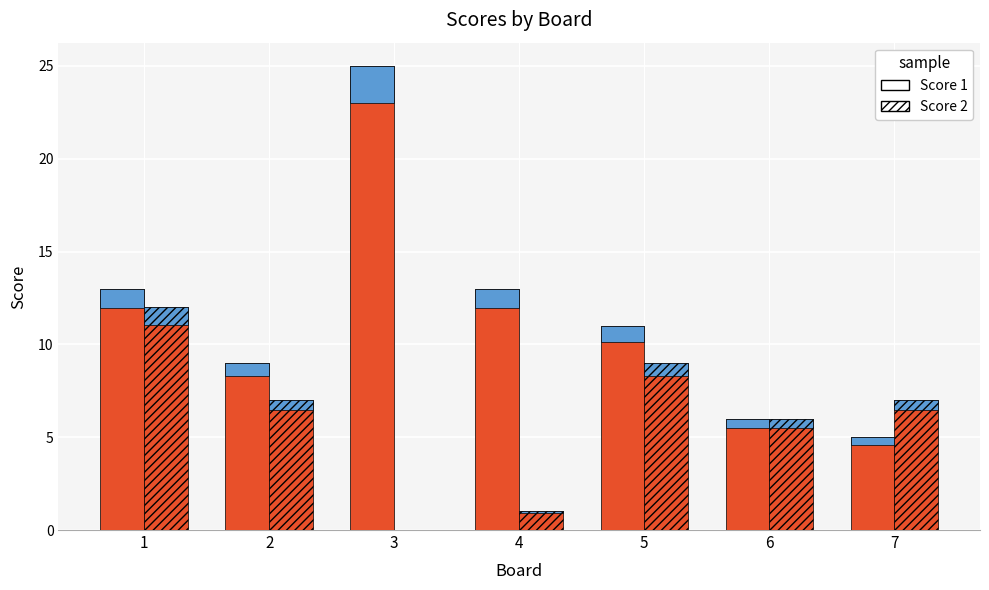

List the labels in order of Score 1 value, smallest first.

7, 6, 2, 5, 1, 4, 3